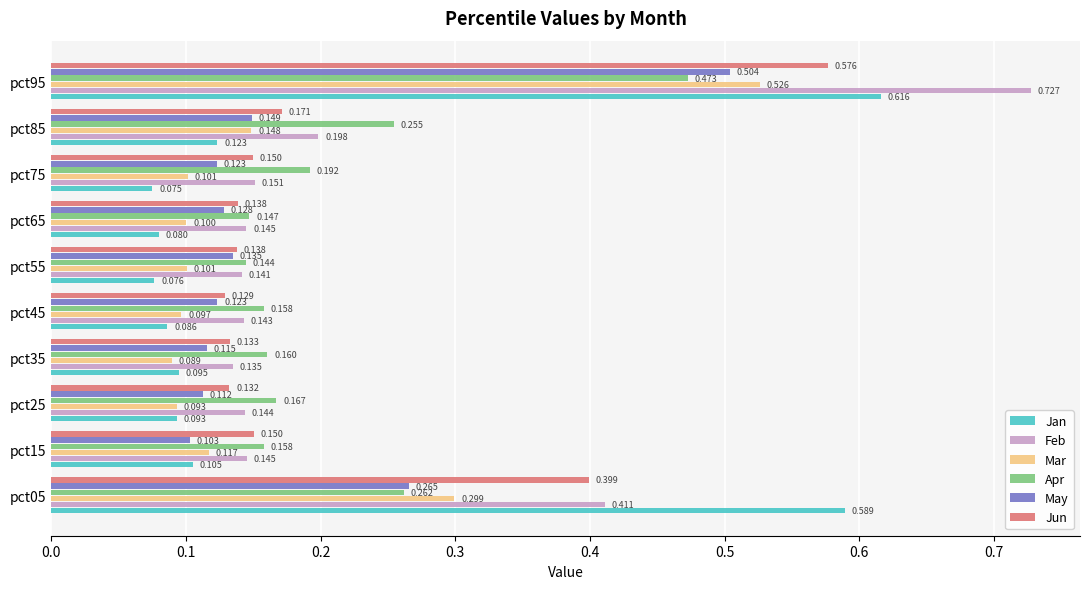

Rank the series by their maximum value, from highest to lowest.

Feb, Jan, Jun, Mar, May, Apr